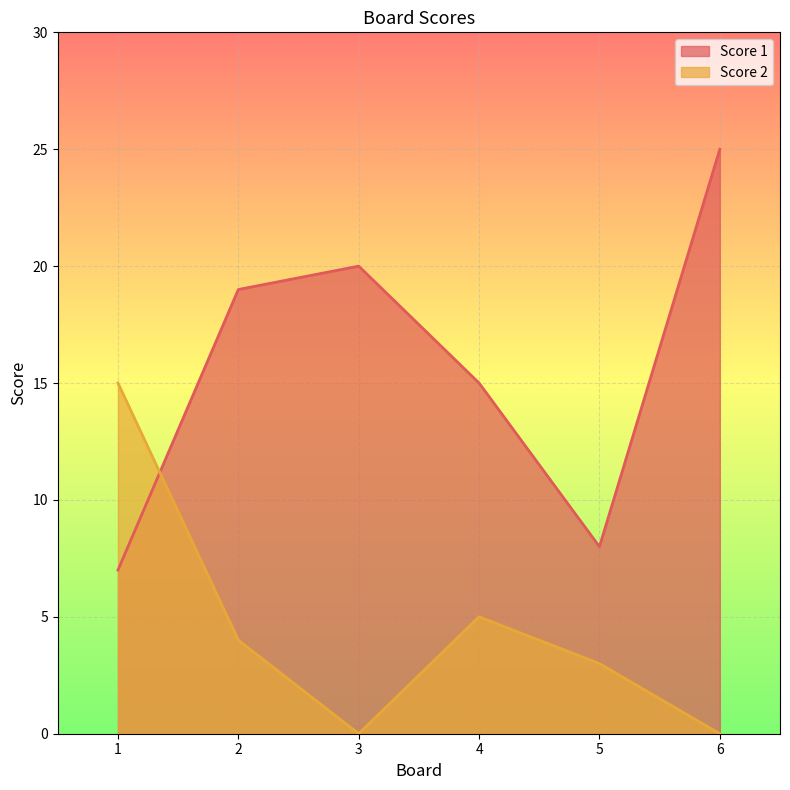

Which category has the lowest value in the Score 2 series?

3